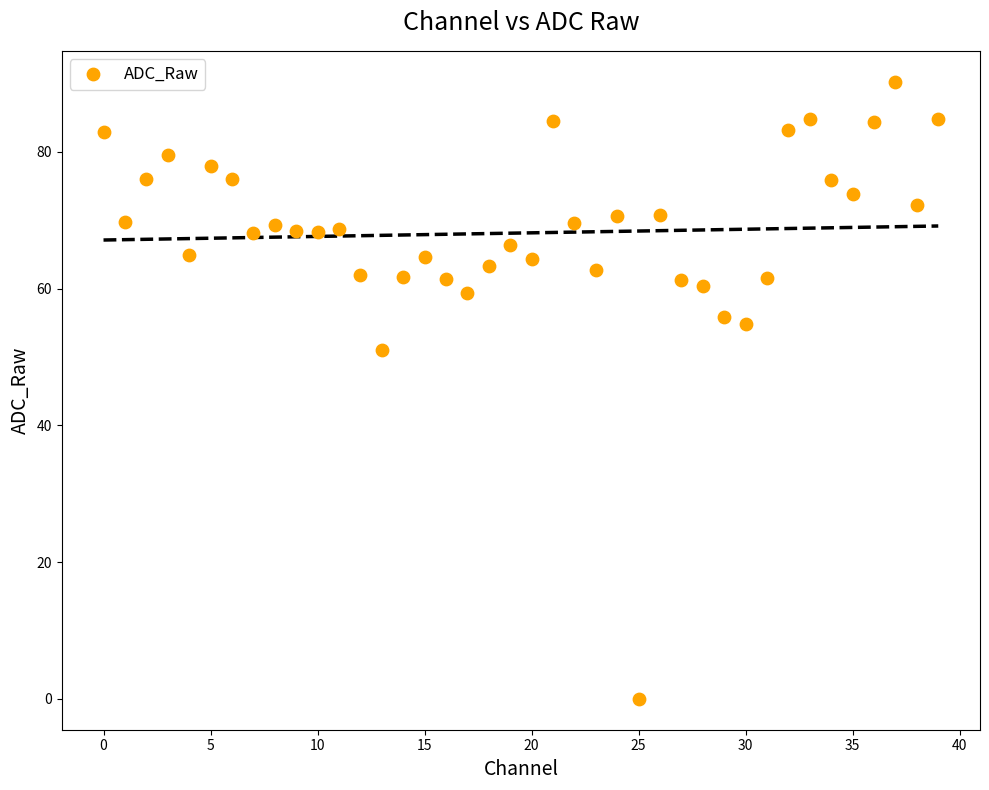

What Y value in the scatter plot is closest to 45?

51.0